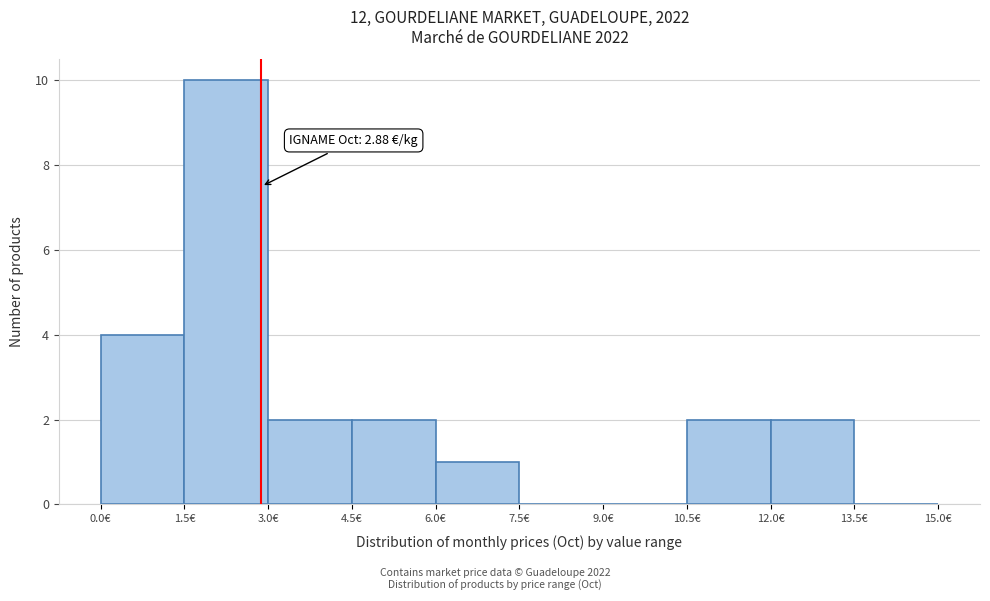

Over which range of the x-axis is the bar tallest?

1.5 to 3.0